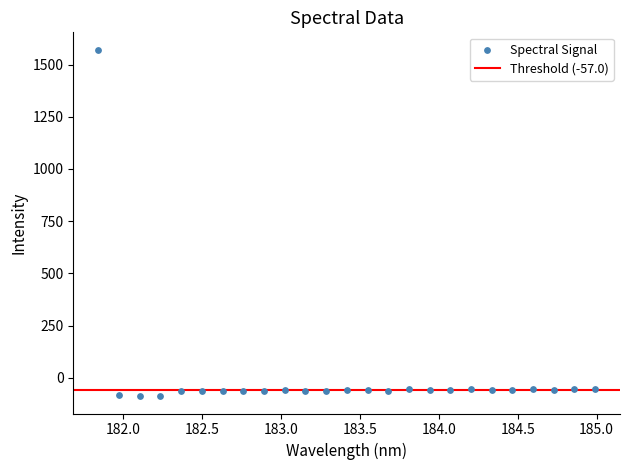

What is the range of Y values (max minus min)?

1658.9